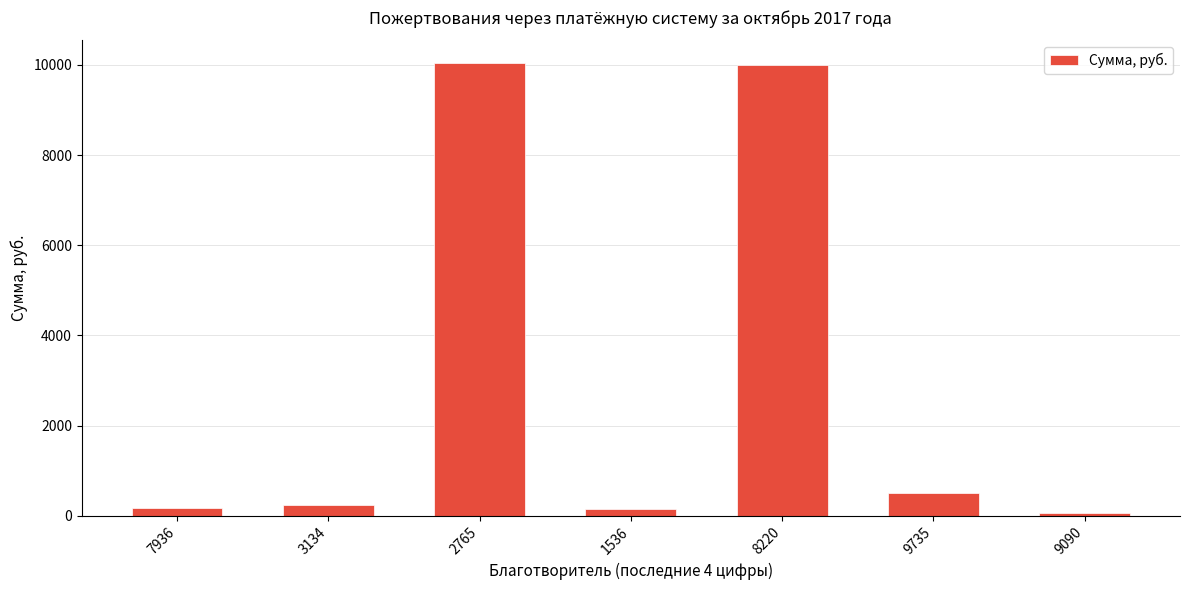

What is the difference between the second highest and second lowest values?

9855.0